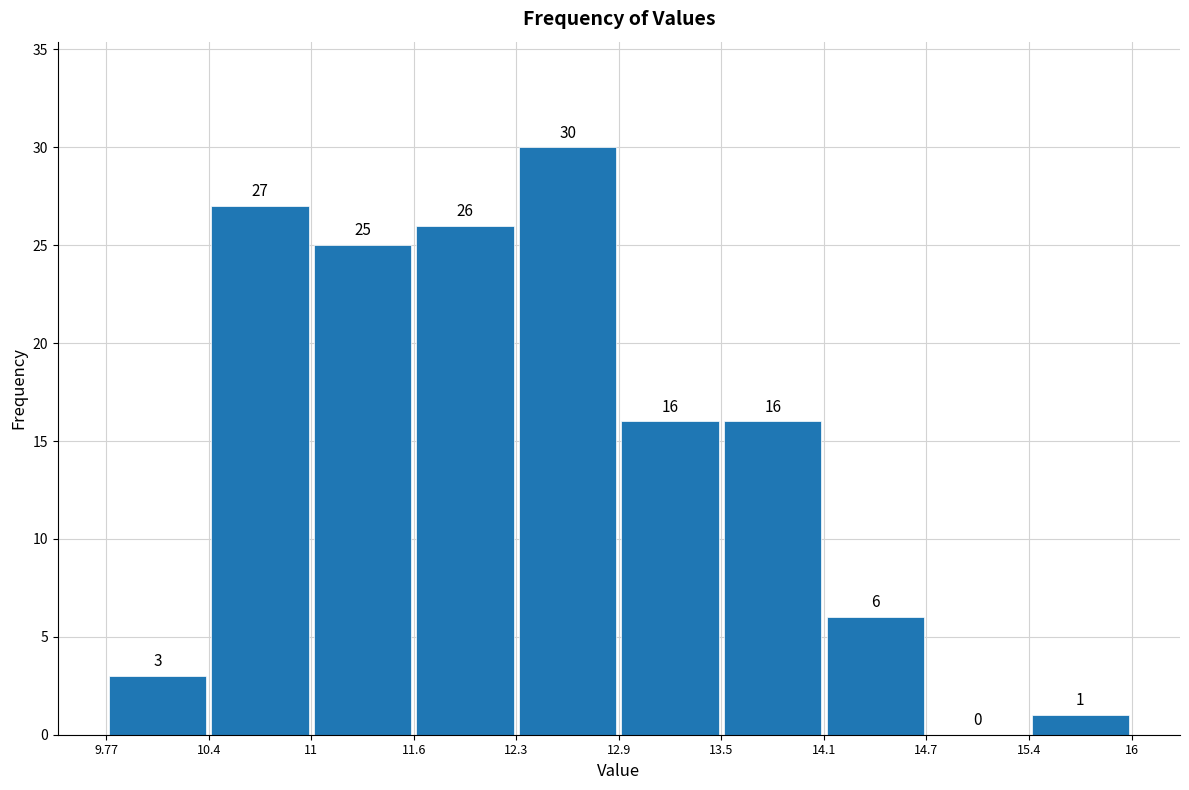

Which range on the x-axis has the tallest bar?

12.3 to 12.9